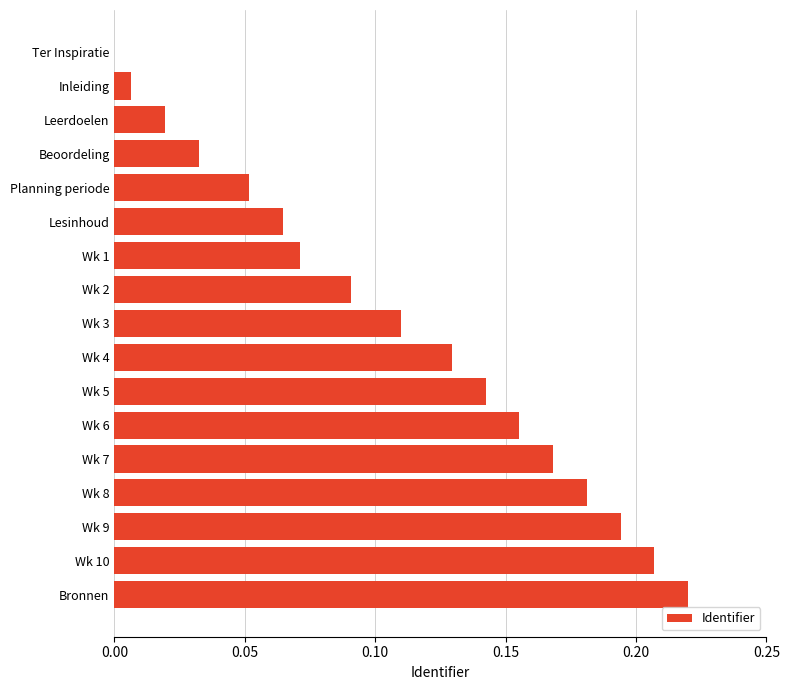

What is the sum of all values?

1.8